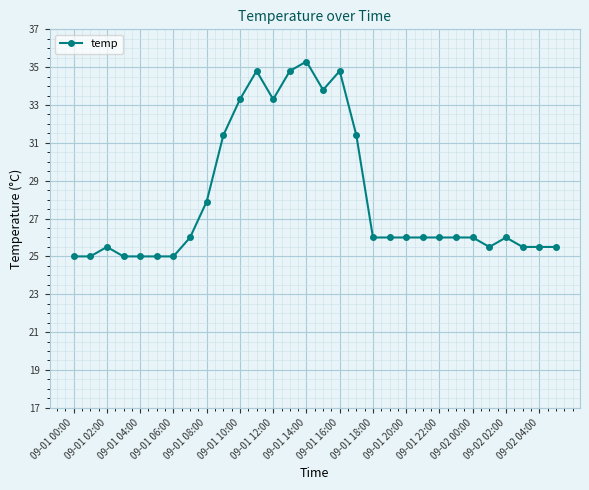

Reading right to left, what are all the values shown in this chart?

25.5	25.5	25.5	26.0	25.5	26.0	26.0	26.0	26.0	26.0	26.0	26.0	31.4	34.8	33.8	35.3	34.8	33.3	34.8	33.3	31.4	27.9	26.0	25.0	25.0	25.0	25.0	25.5	25.0	25.0